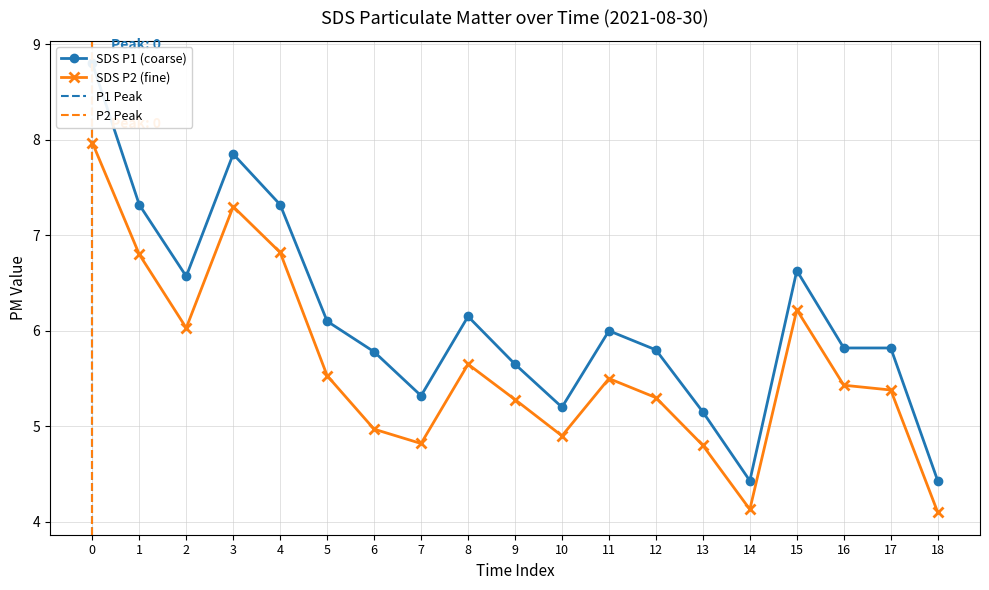

How many interior local valleys does the SDS_P1 series have?

4